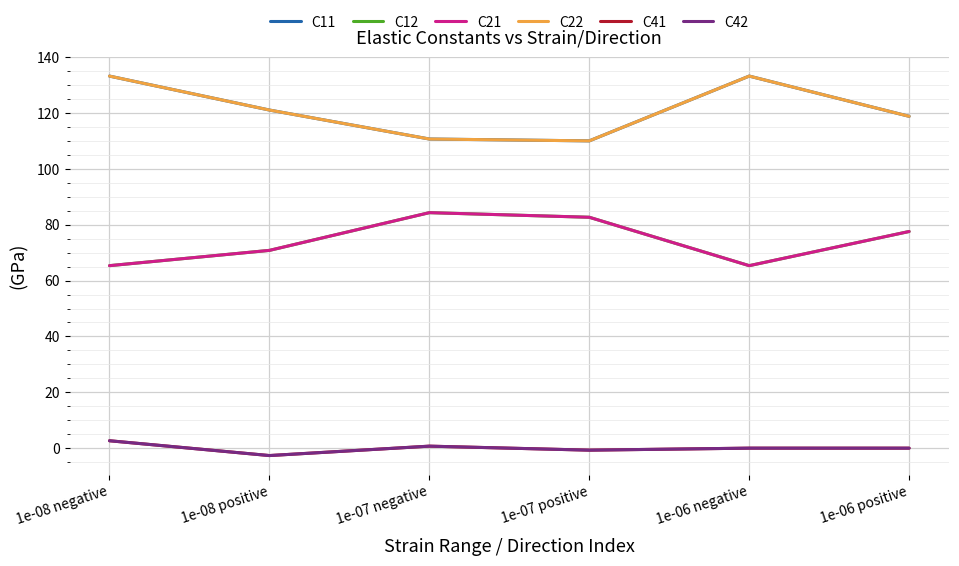

Which category has the lowest value across all series?

1e-08 positive